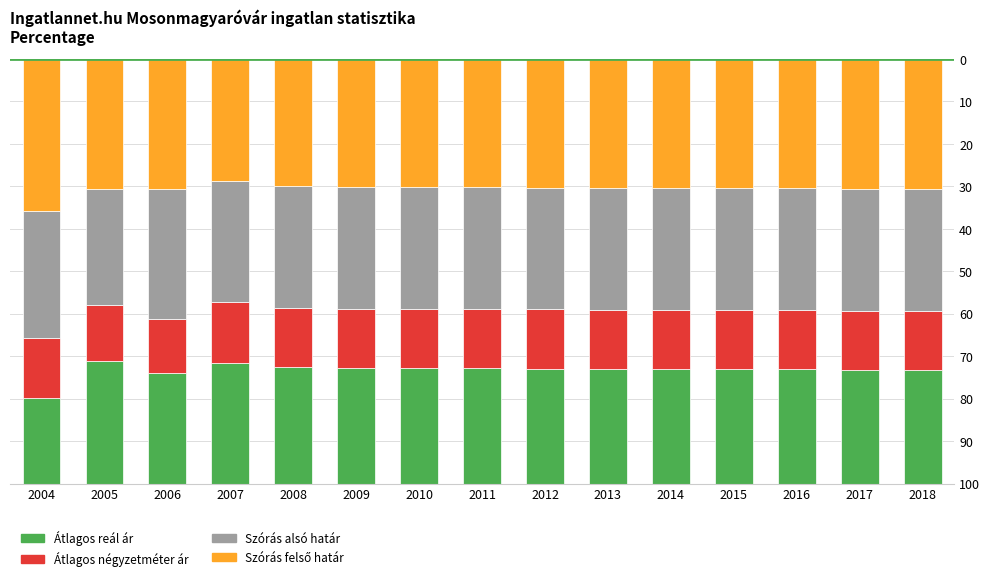

Where is Szórás alsó határ nearest to the value 29?

2018